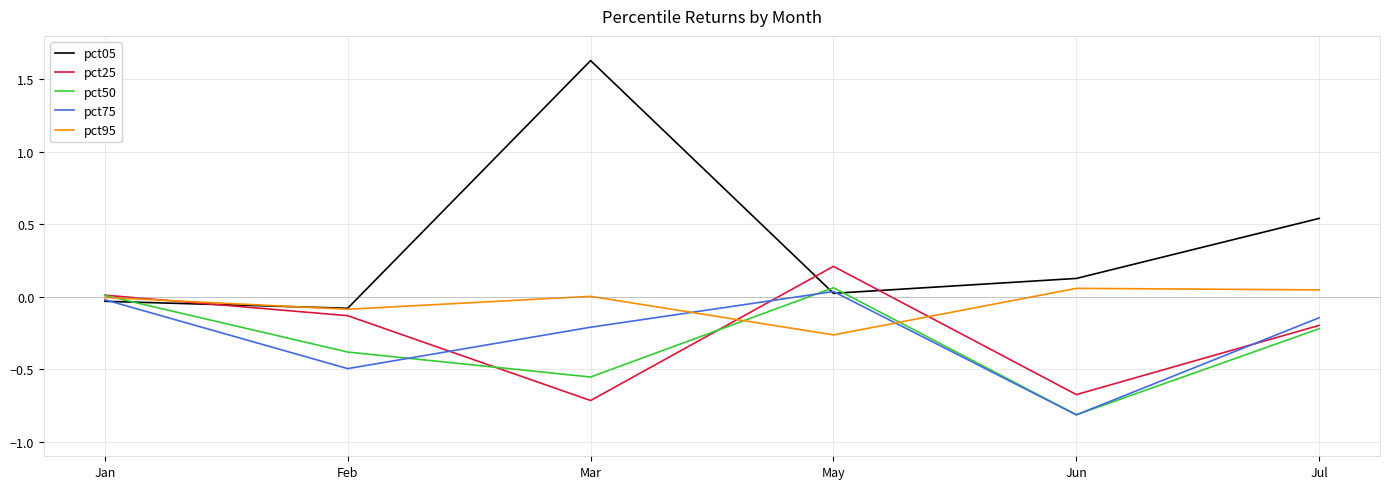

Which series has the largest total across all categories?

pct05